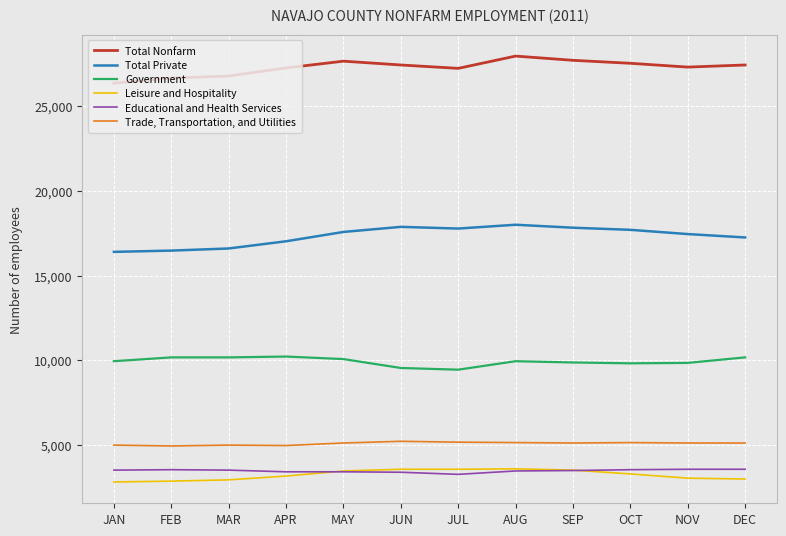

What is the total value across all series at OCT?

67050